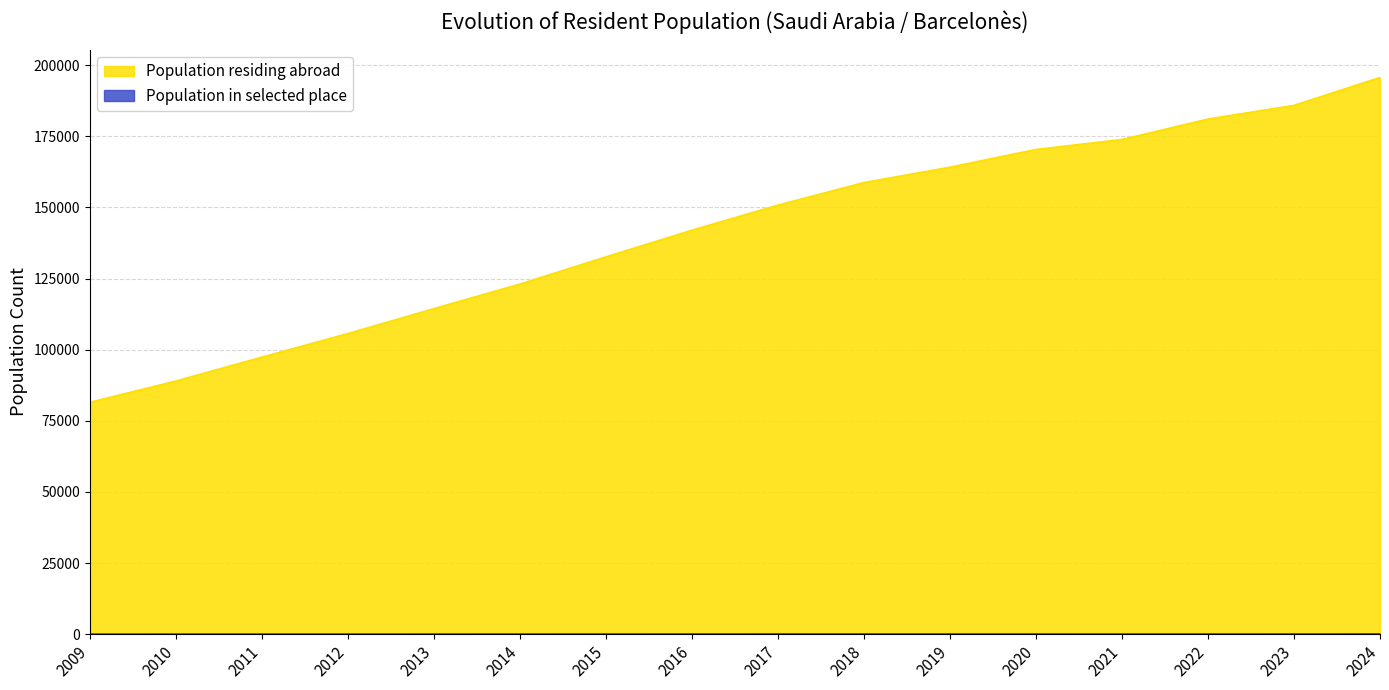

Does the chart display data point markers on the line(s)?

No